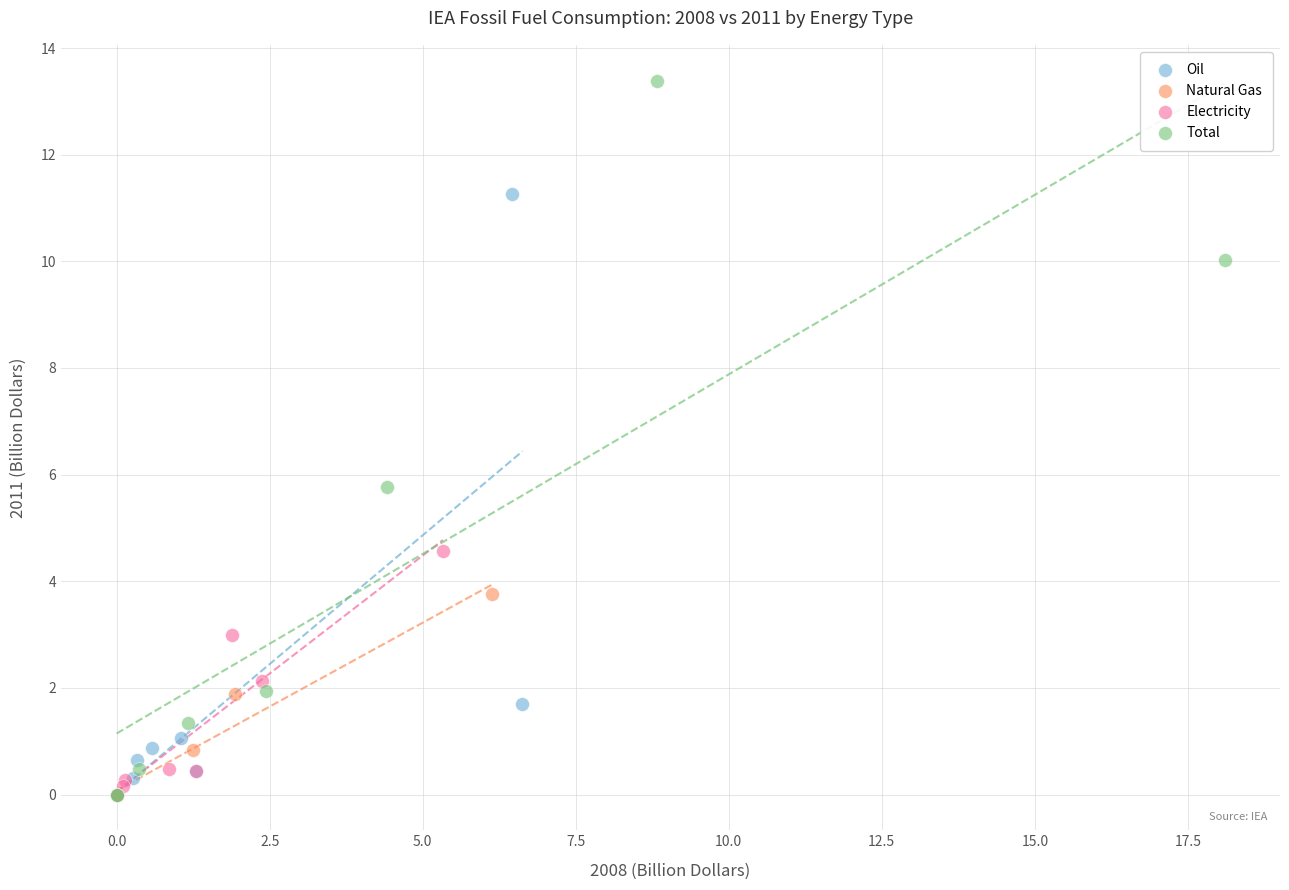

What are all the series names shown in the legend?

Oil, Natural Gas, Electricity, Total